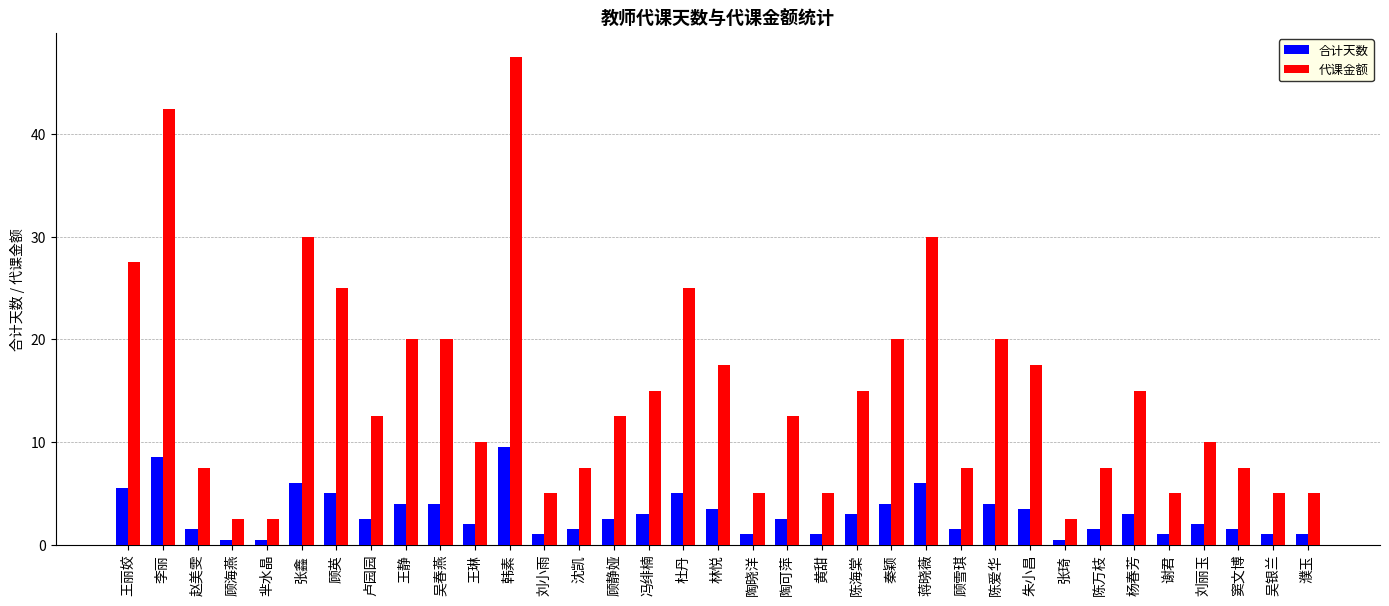

What is the difference between the second highest and second lowest values in the 代课金额 series?

40.0